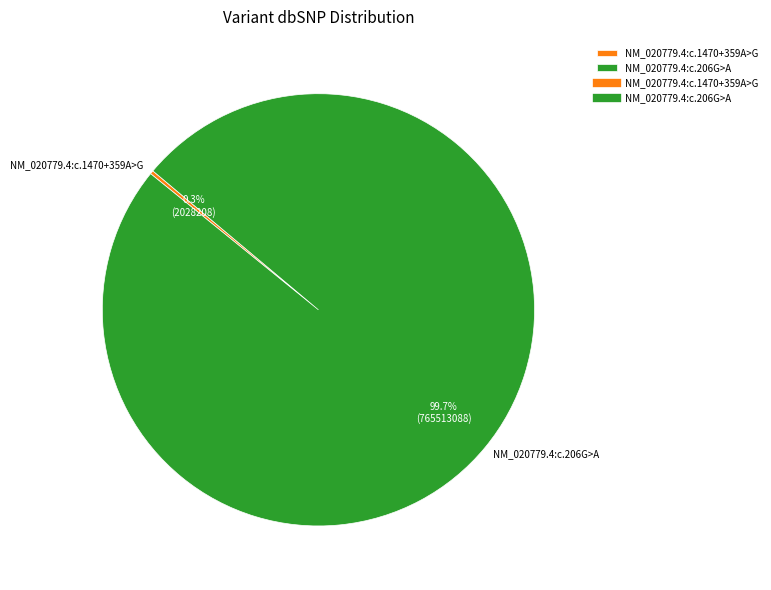

What is the majority slice?

NM_020779.4:c.206G>A